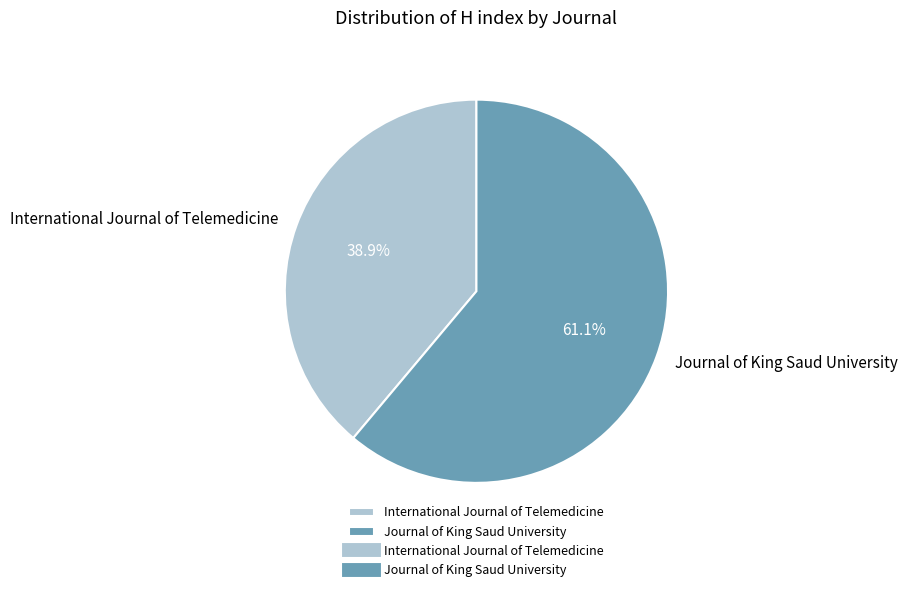

To the nearest percent, what is the difference between the Journal of King Saud University and International Journal of Telemedicine slice percentages?

22%